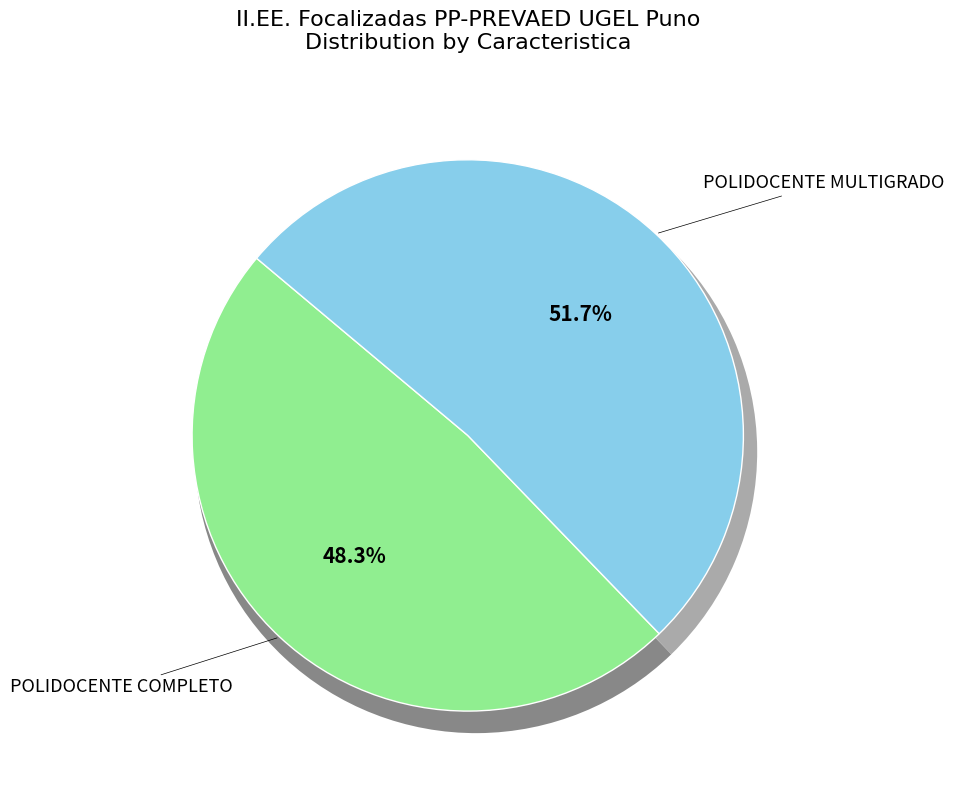

Rank the categories by value from highest to lowest.

POLIDOCENTE MULTIGRADO, POLIDOCENTE COMPLETO